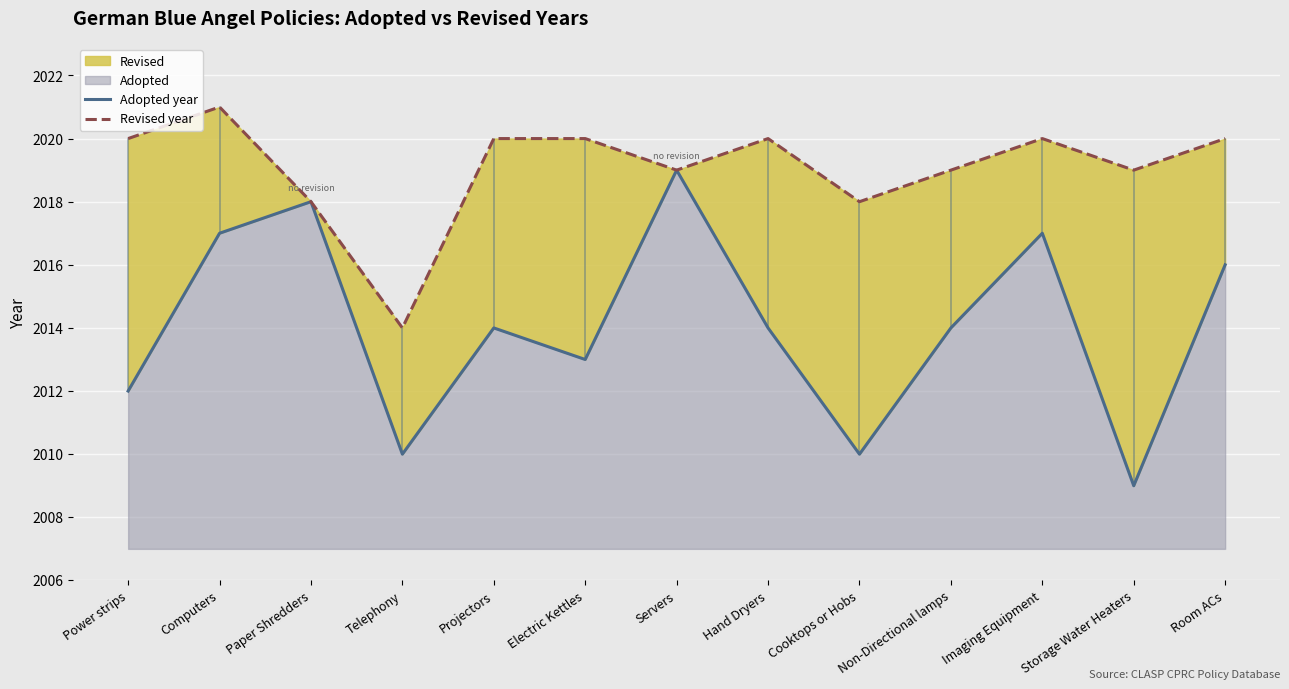

What is the label of the 1st point from the right?

Room ACs